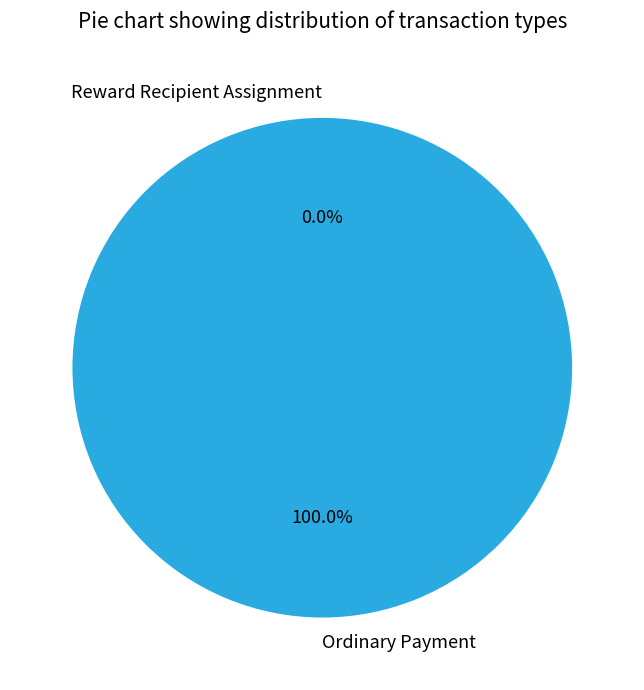

Is the sum of Reward Recipient Assignment and Ordinary Payment greater than half?

Yes